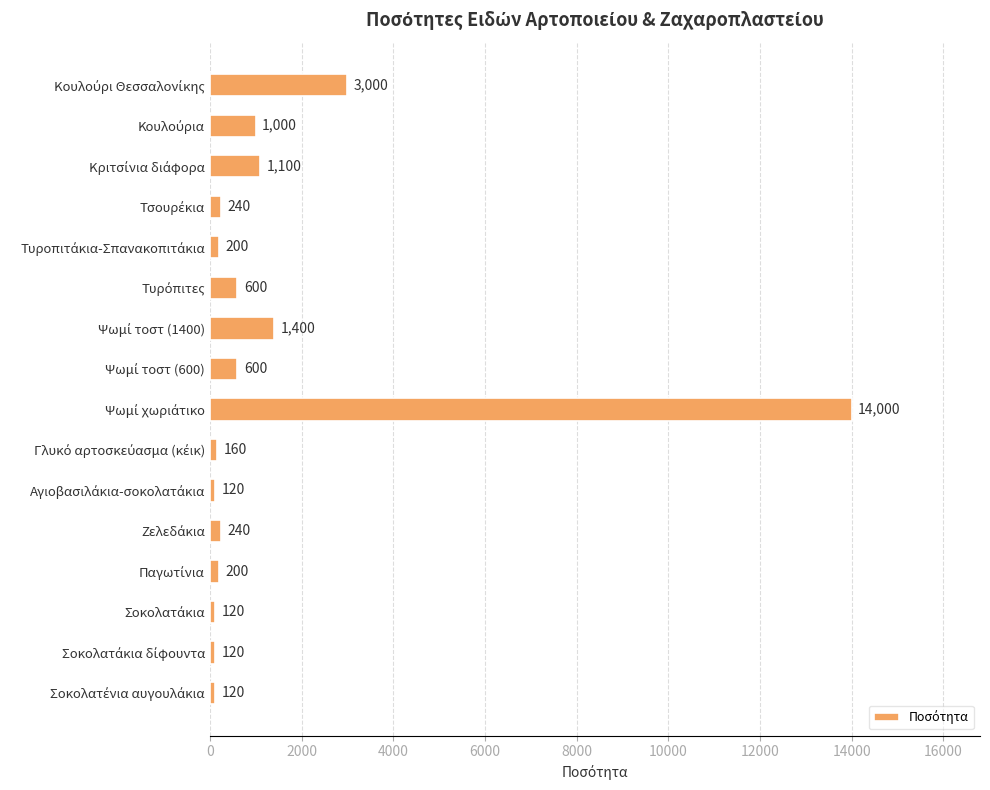

How many data points are less than 240?

7